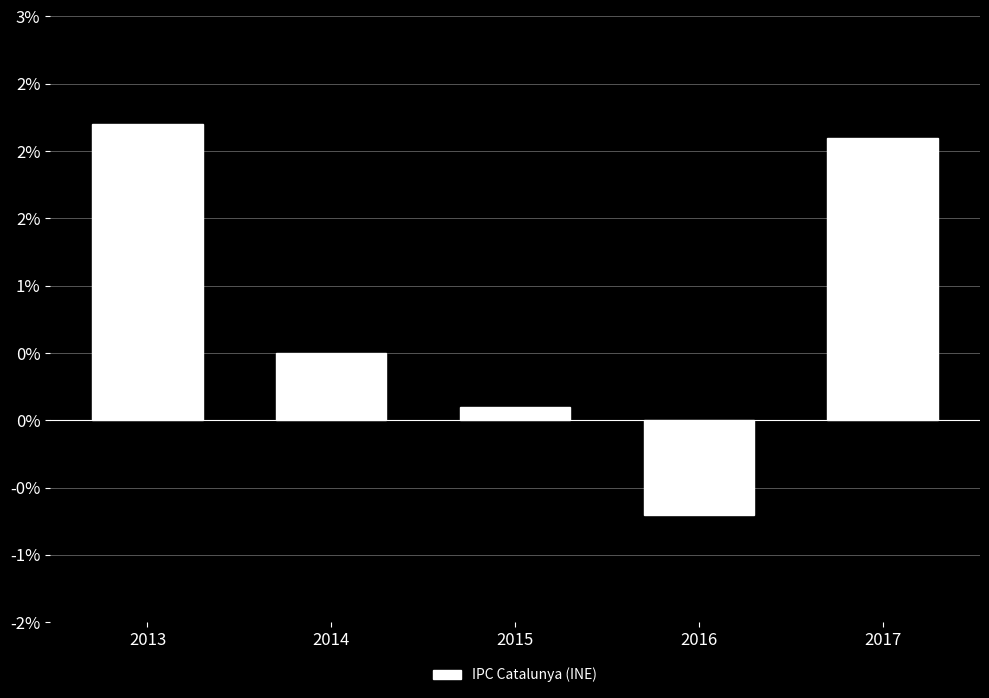

Which label corresponds to the largest value in the chart?

2013